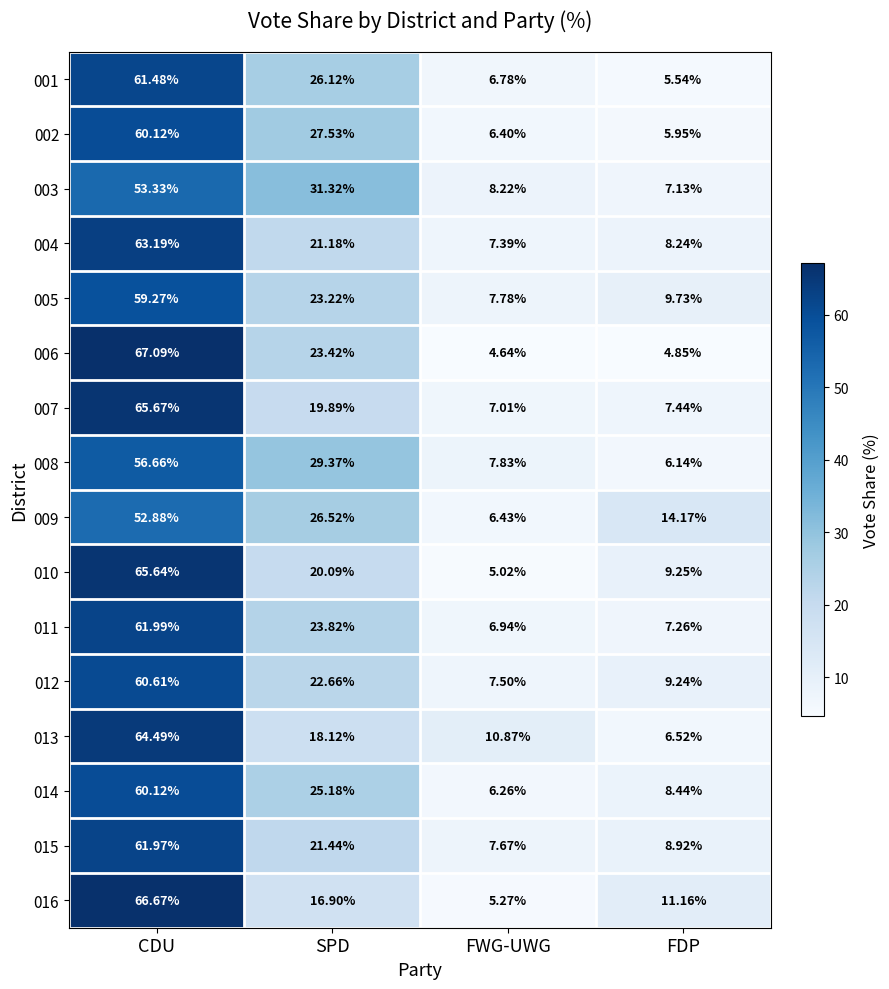

Is the value of 004 at FDP greater than the value of 003 at FWG-UWG?

Yes